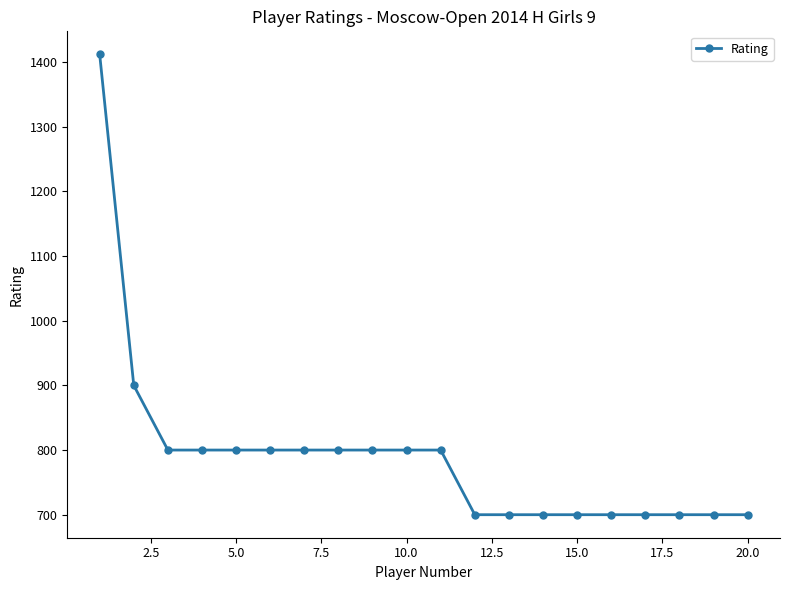

What is the smallest value displayed?

700